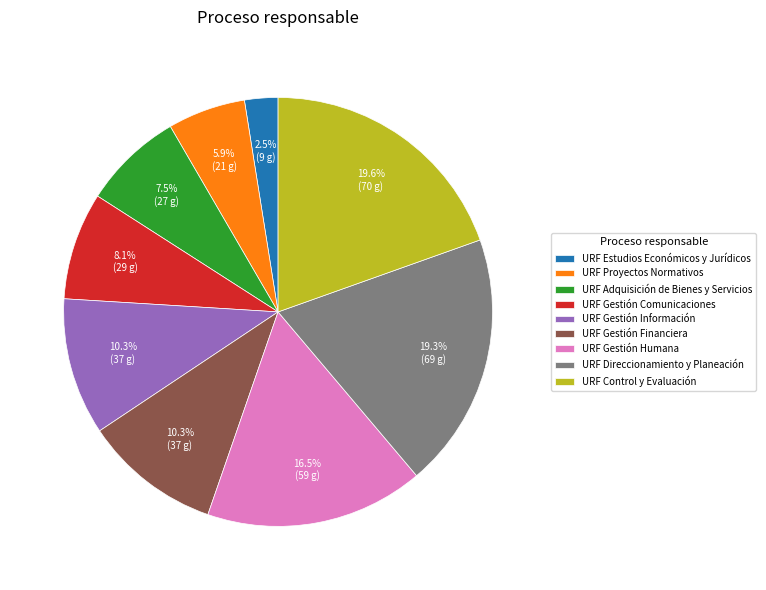

Is there any slice that represents more than half of the pie?

No